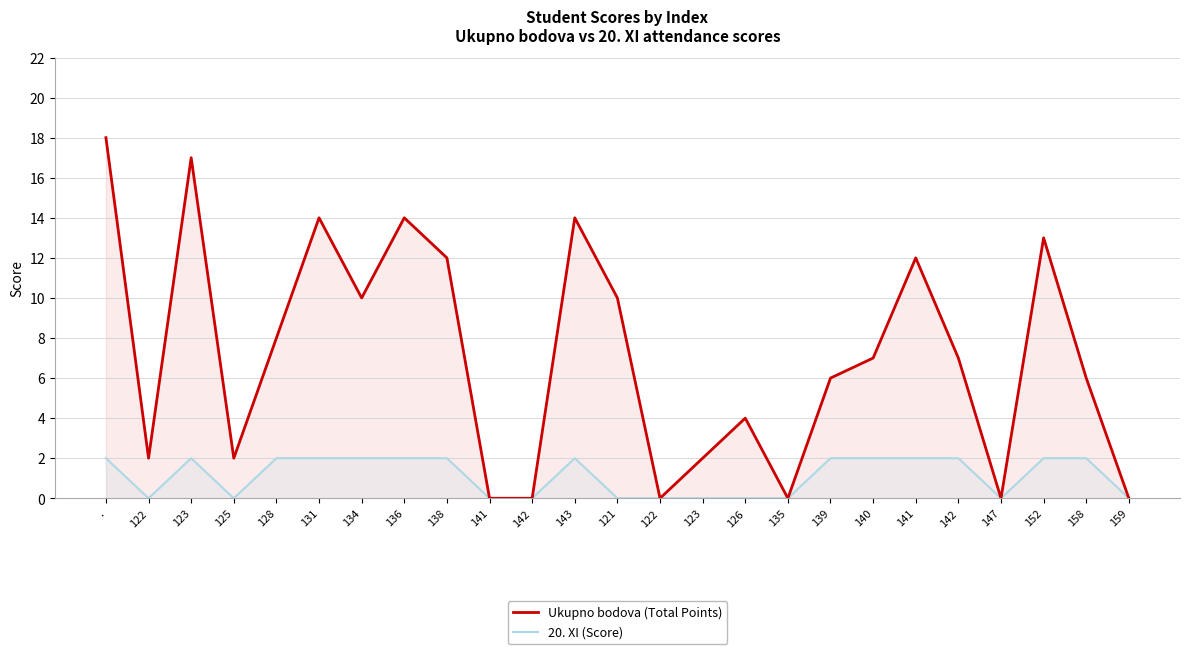

Count the number of categories in the chart.

25